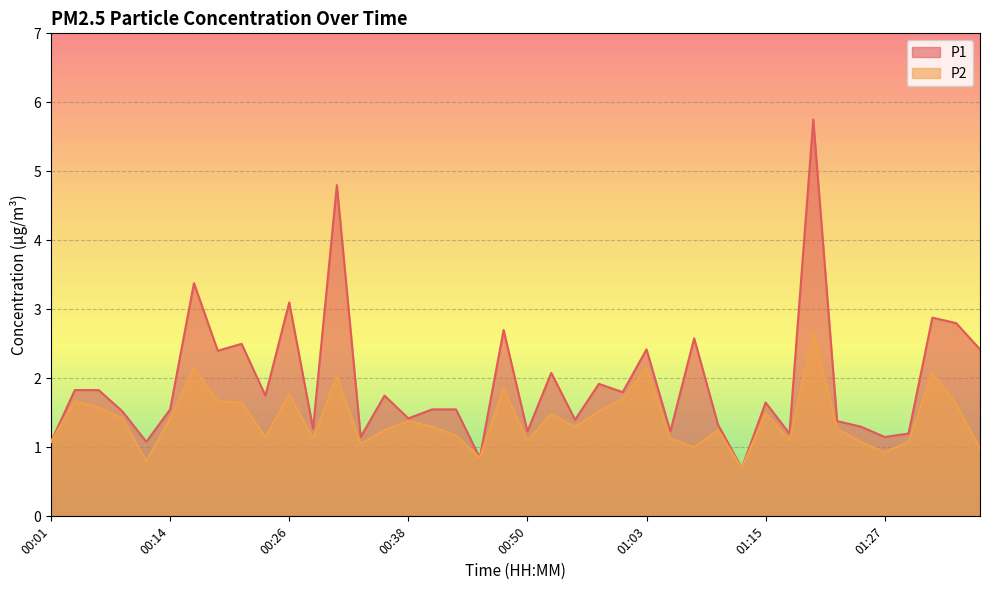

What are all the series names shown in the legend?

P1, P2